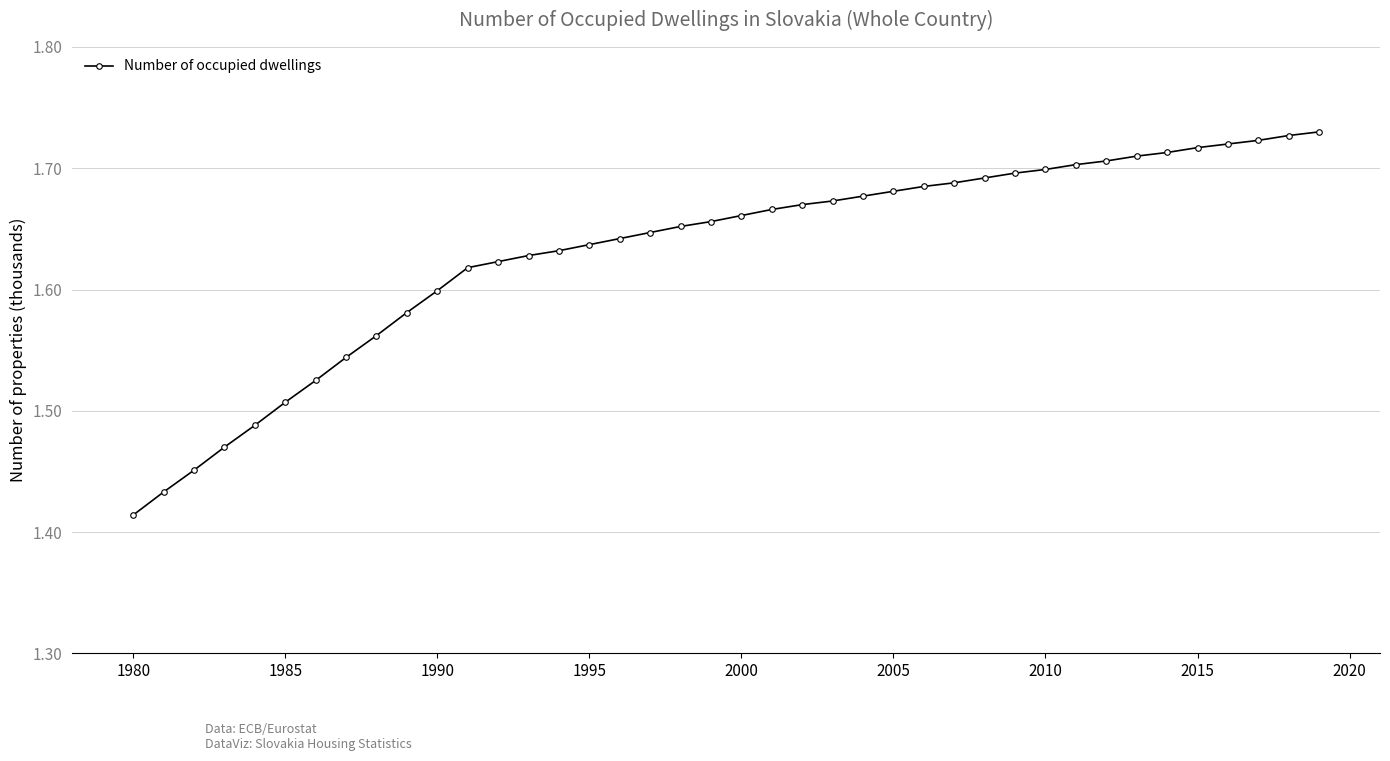

Is this an area chart (filled region under the line)?

No